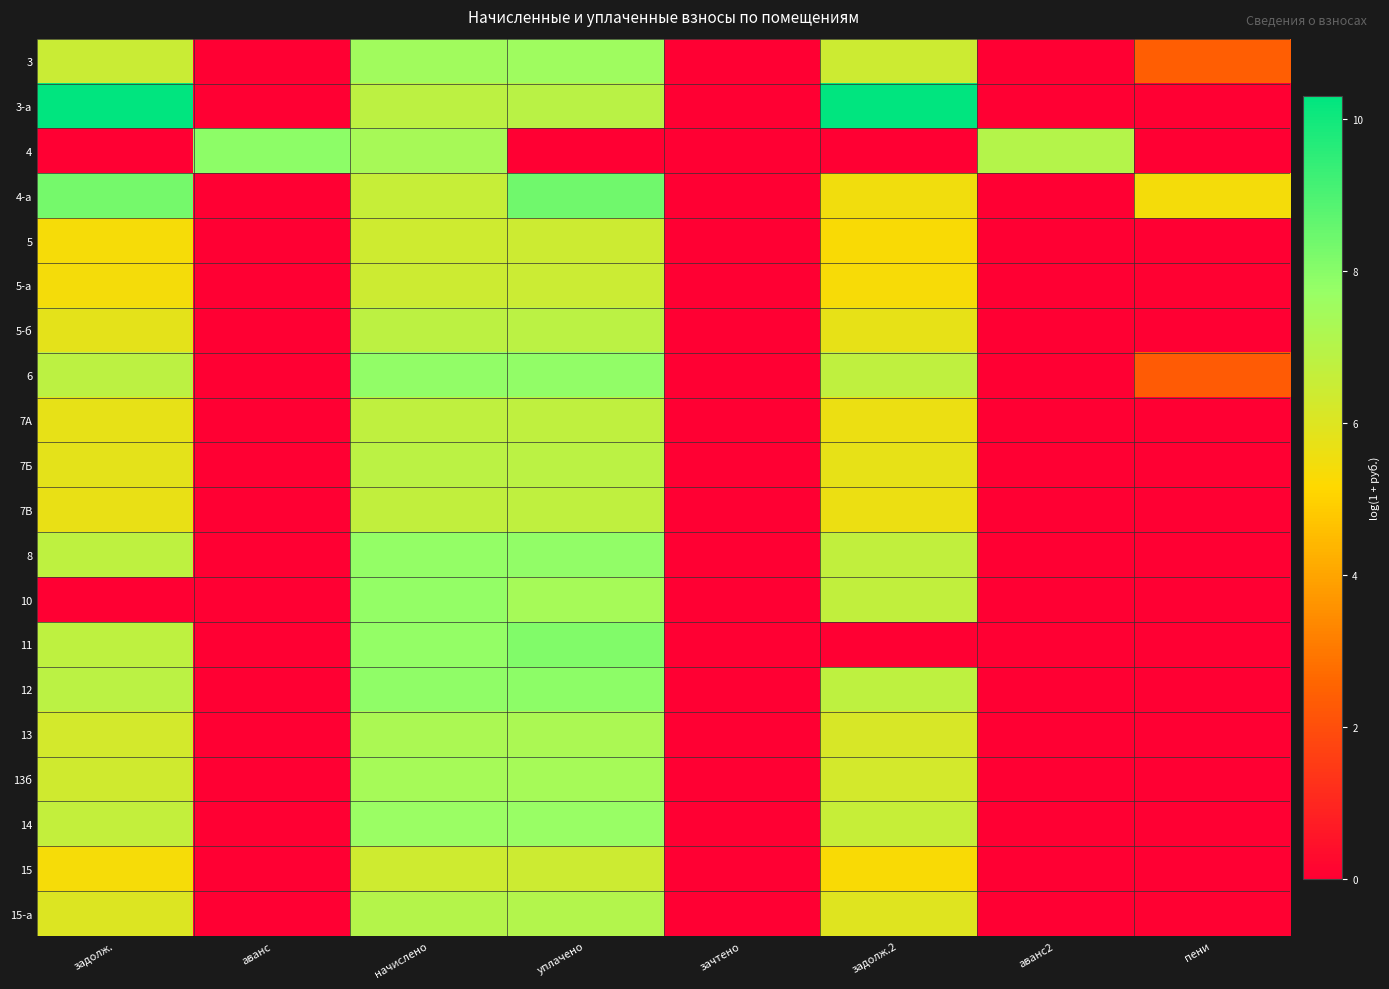

What is the difference between the highest and lowest values at задолж.2?

10.3